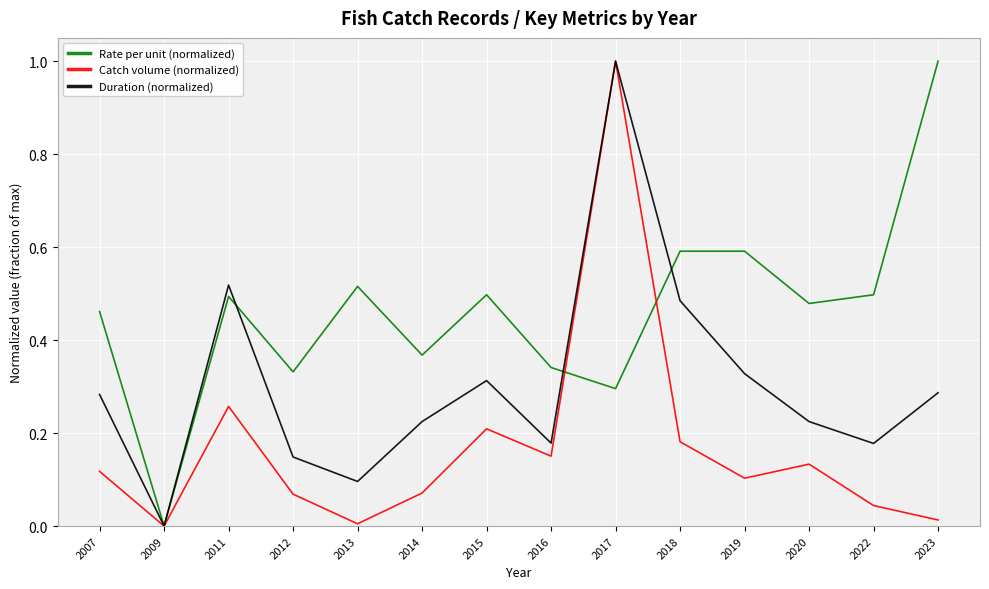

What is the highest value of the Catch volume (normalized) series?

1.0